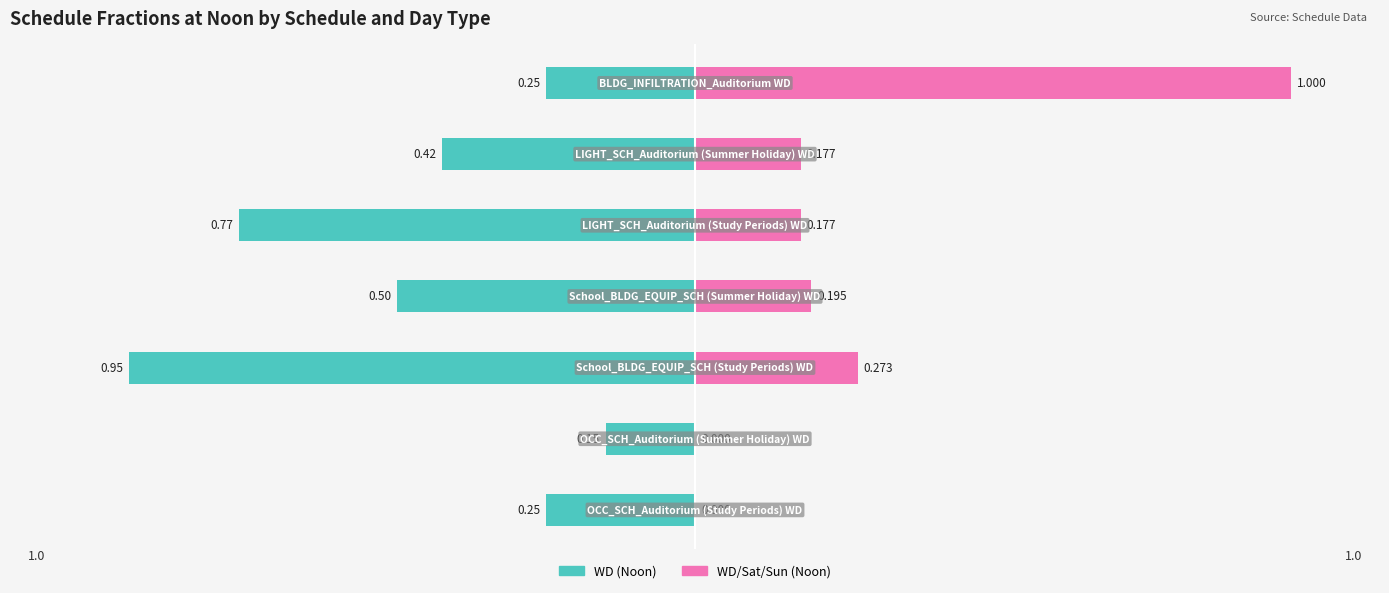

The WD/Sat/Sun (Noon) series shows 0.2 at 4. True or false?

True